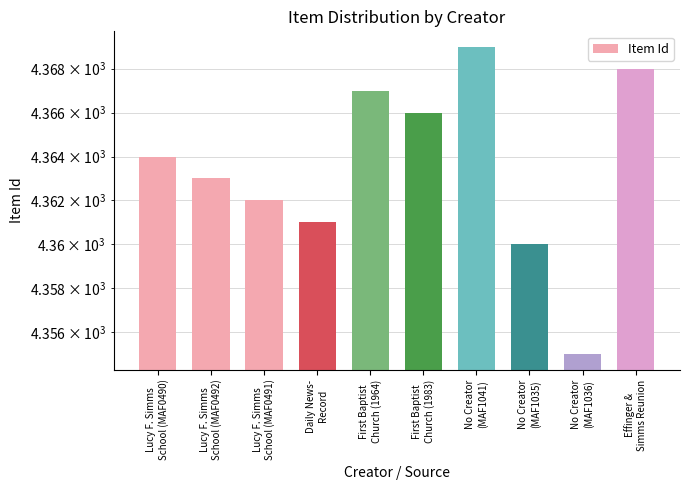

Does the chart contain stacked bars?

No